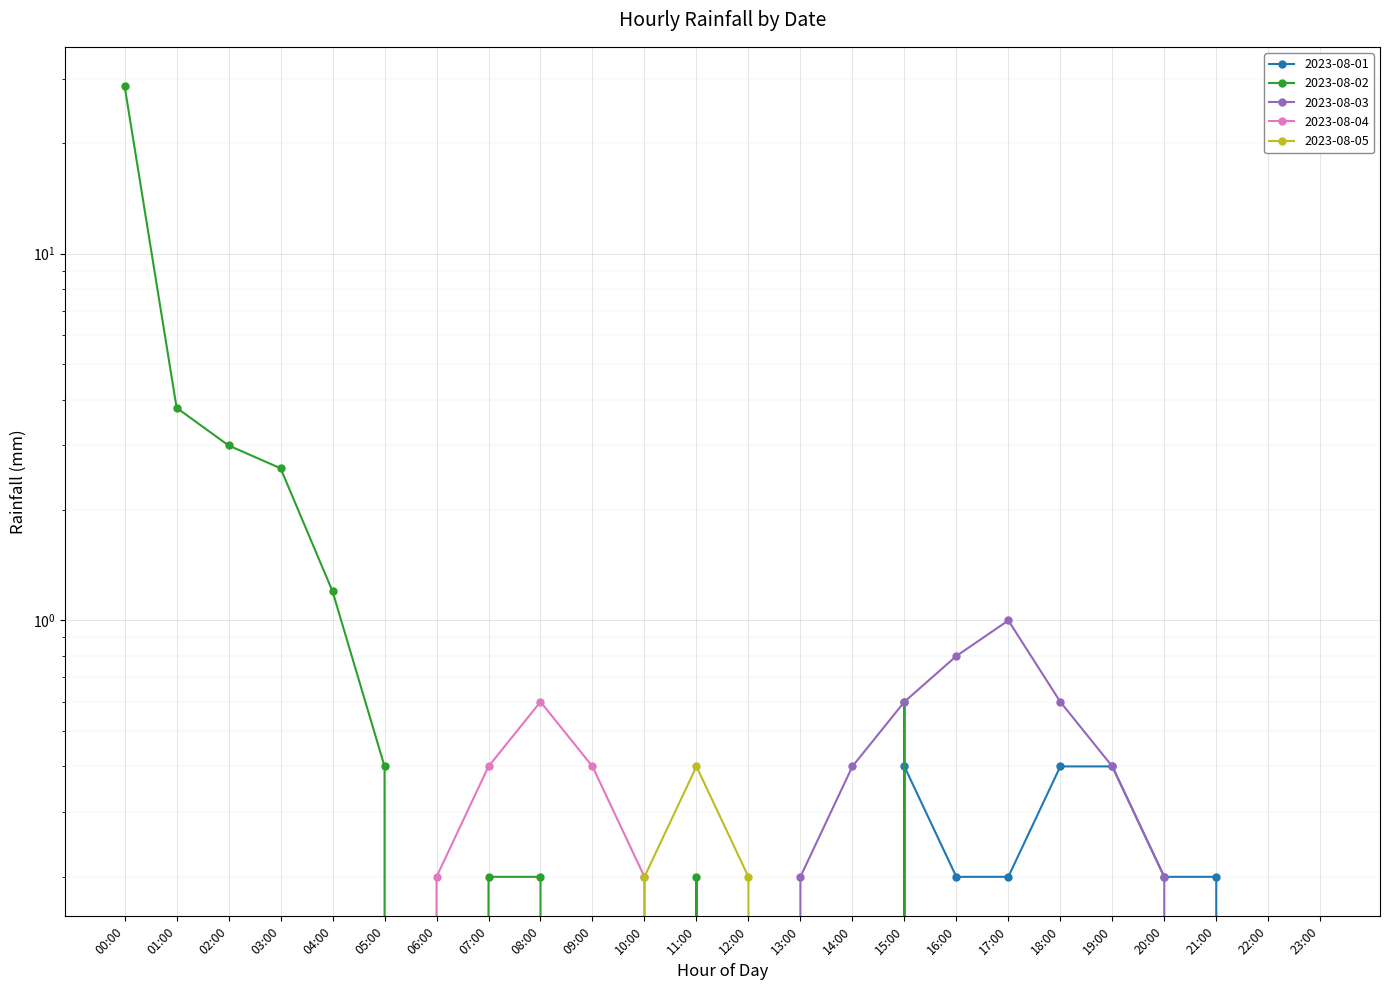

How many lines are shown in the chart?

5